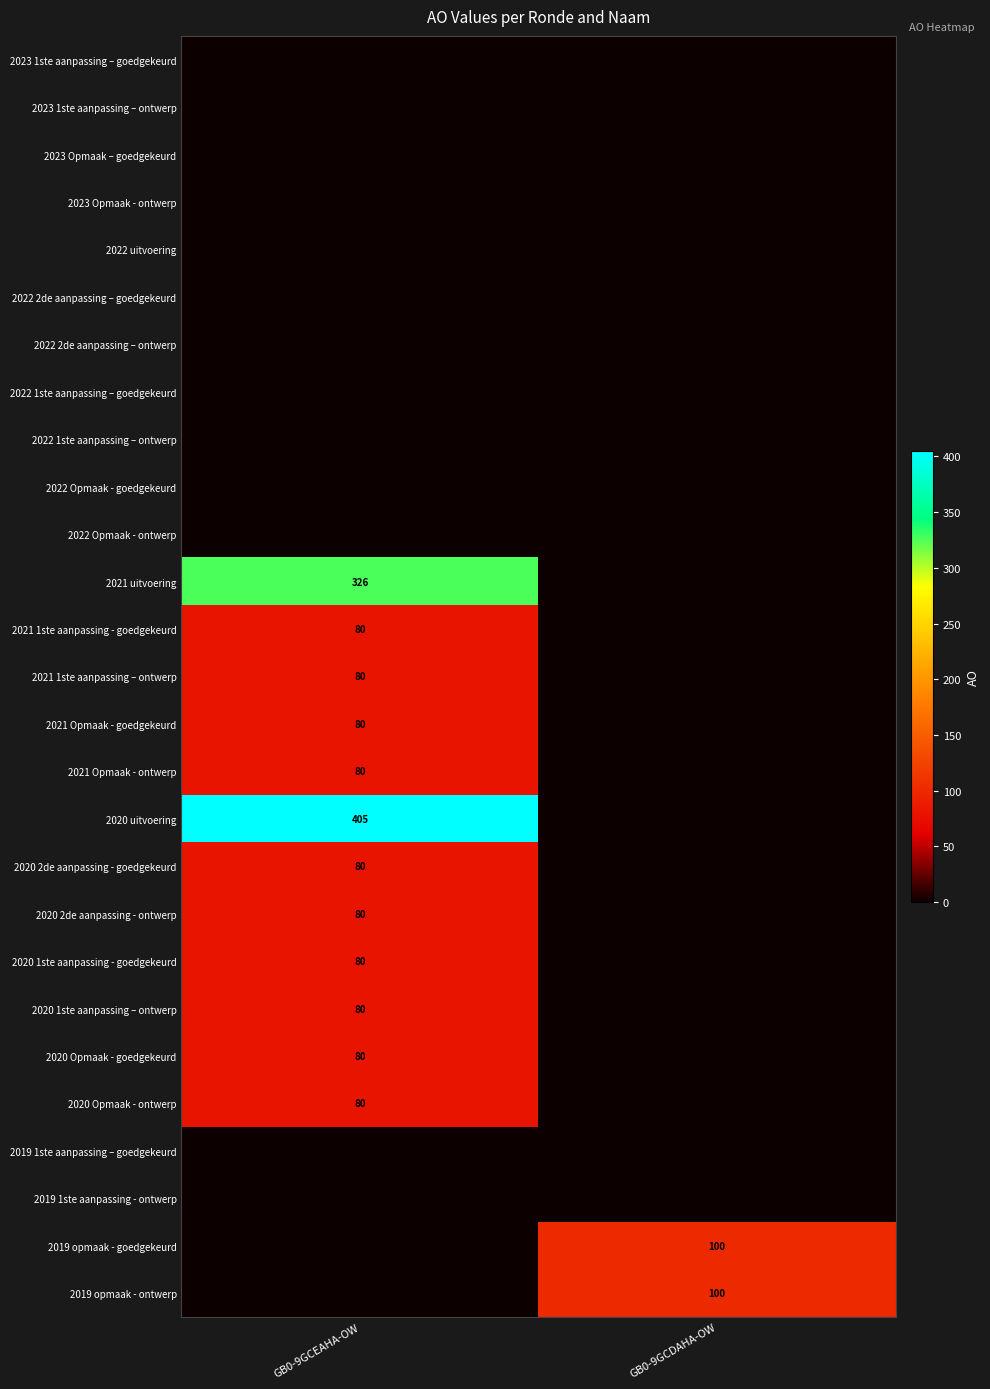

True or false: 2020 1ste aanpassing - goedgekeurd has a value of 38 at GB0-9GCEAHA-OW.

False